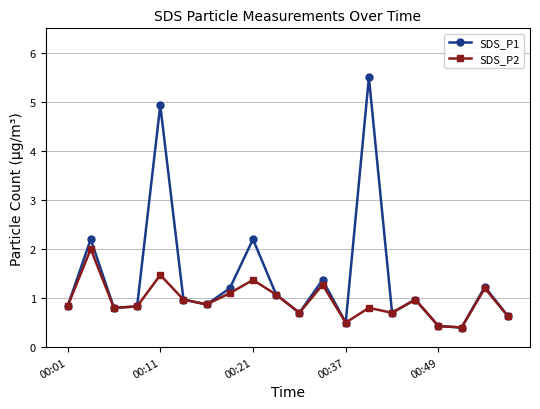

List the series in order of their overall mean, lowest first.

SDS_P2, SDS_P1